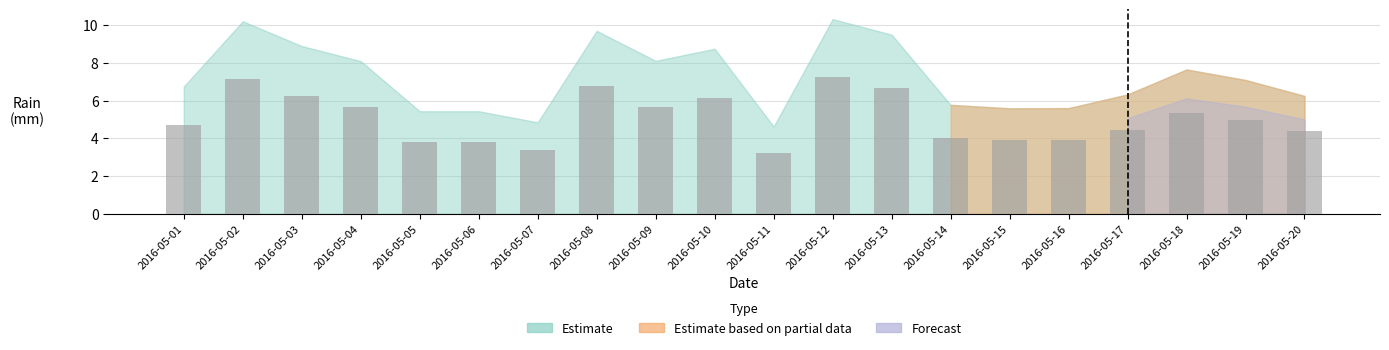

What is the sum of the values at 2016-05-02 and 2016-05-06?

10.9